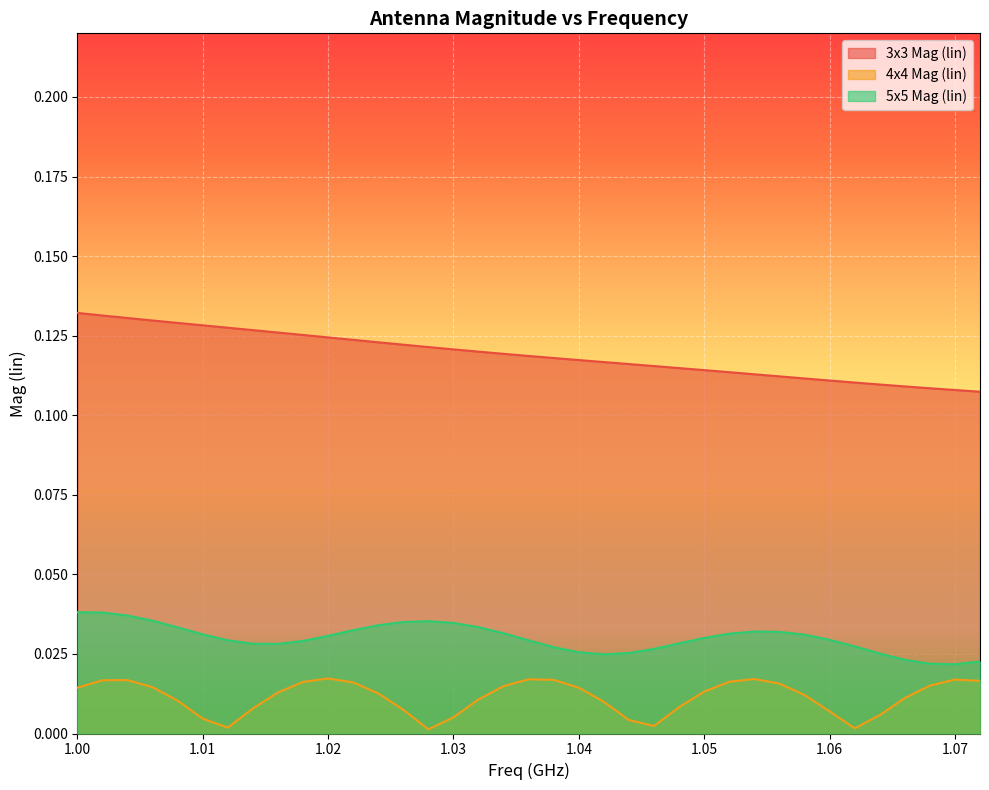

True or false: 5x5 Mag (lin) and 4x4 Mag (lin) intersect in this chart.

False